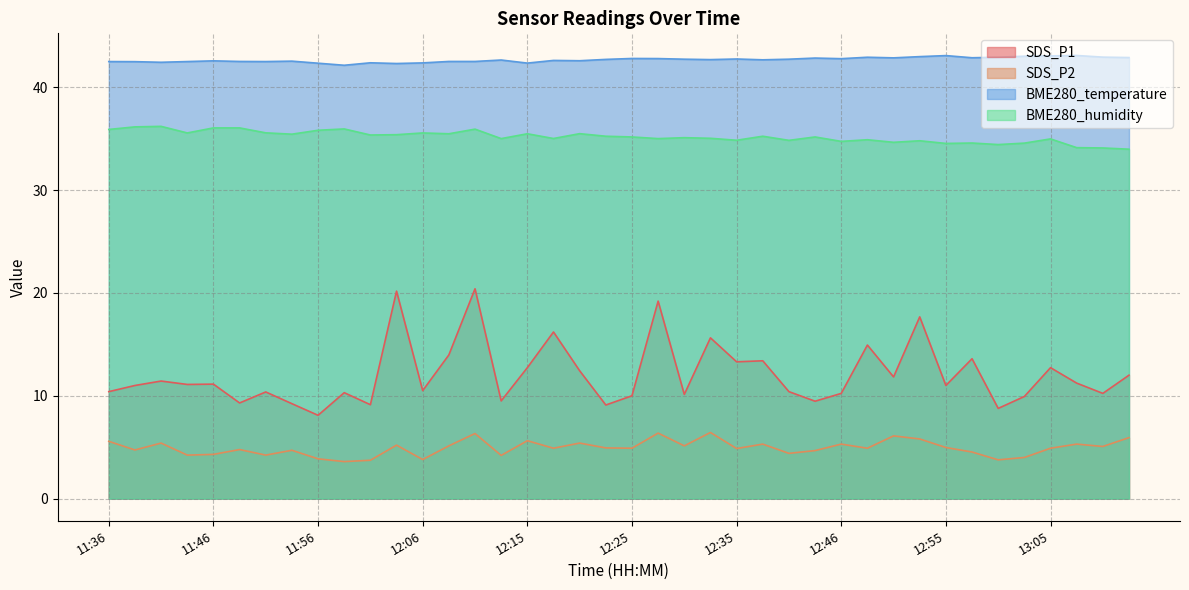

What position from the right is 13:05?

4